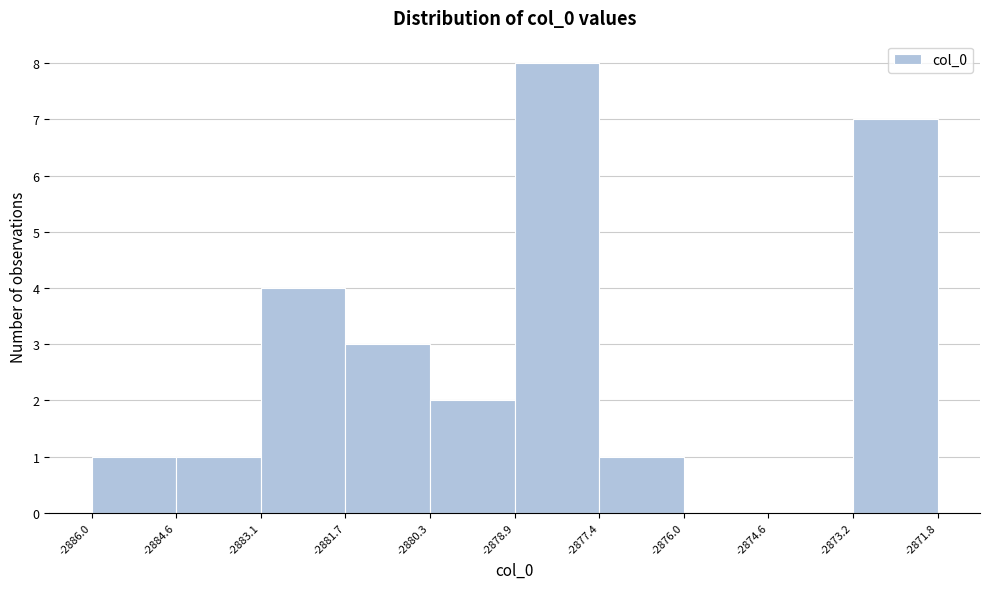

How tall is the bar that spans -2873.2 to -2871.8 on the x-axis? The values are not printed on the chart, so give them approximately, as read against the axis.

7